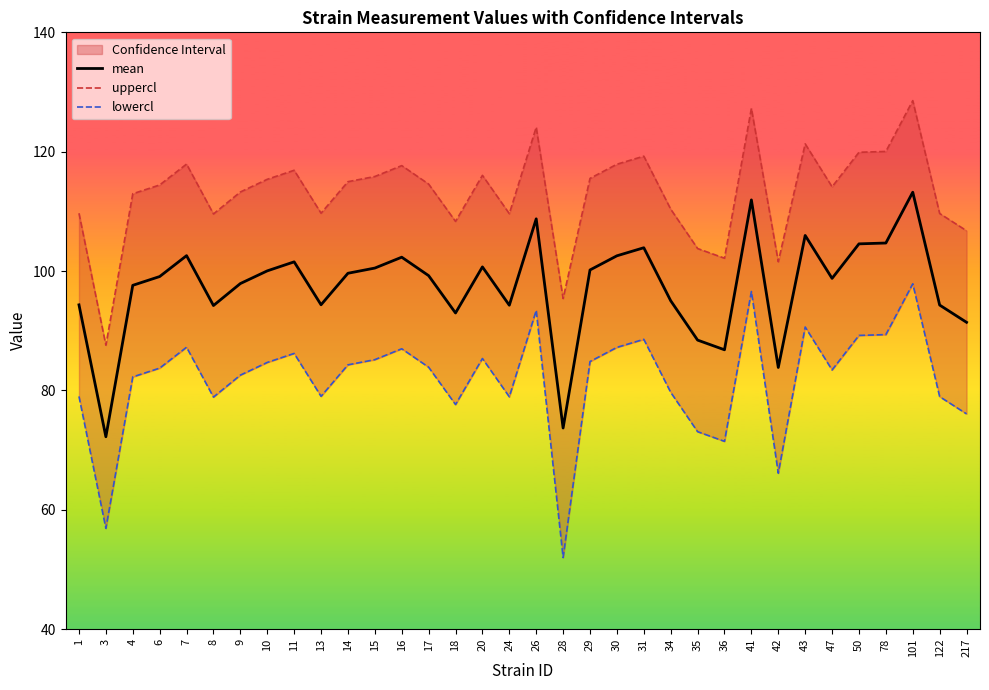

Which series has the widest spread of values?

lowercl